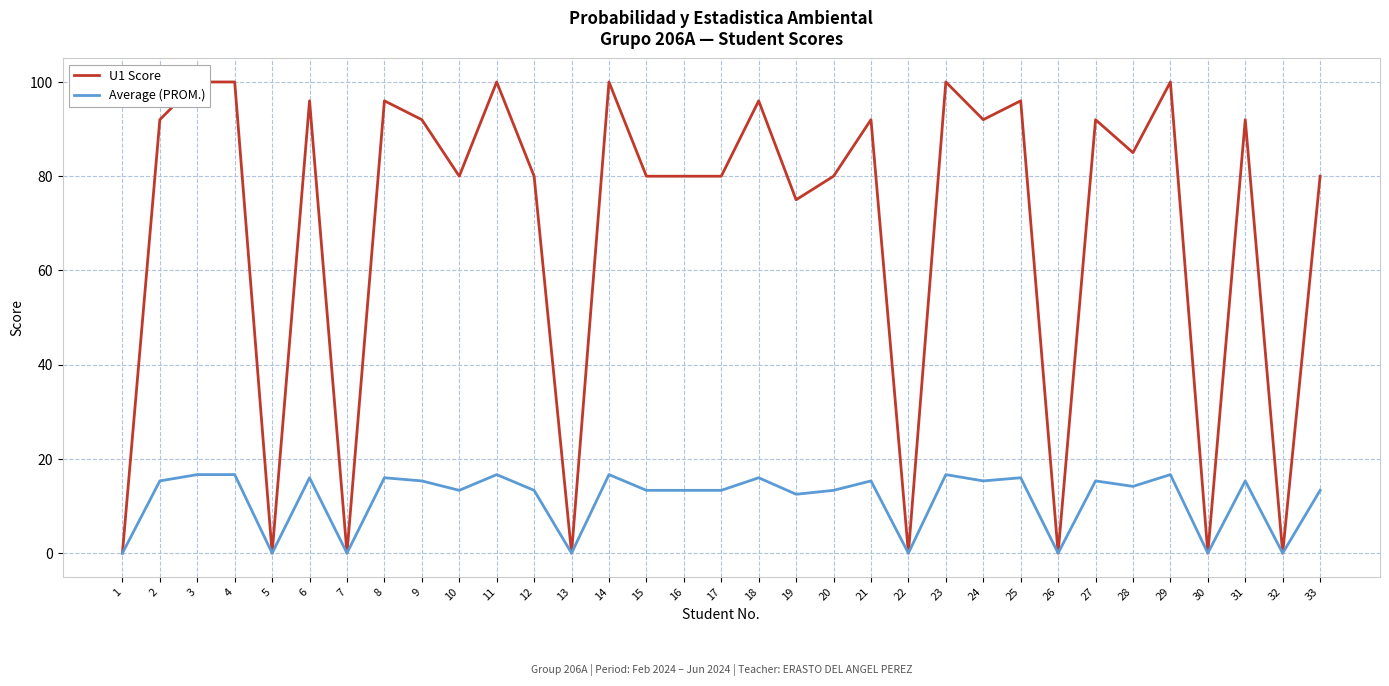

Is it true that Average (PROM.) equals 19.0 at 16?

False